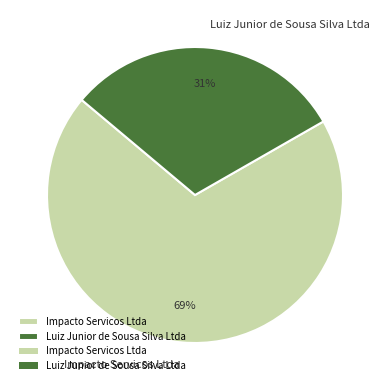

Is there any slice that represents more than half of the pie?

Yes